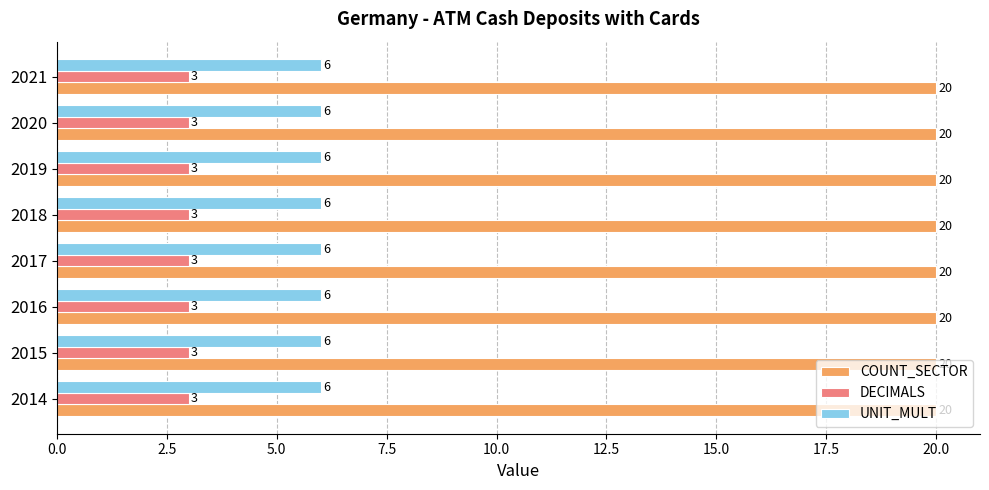

What is the total value across all series at 2019?

29